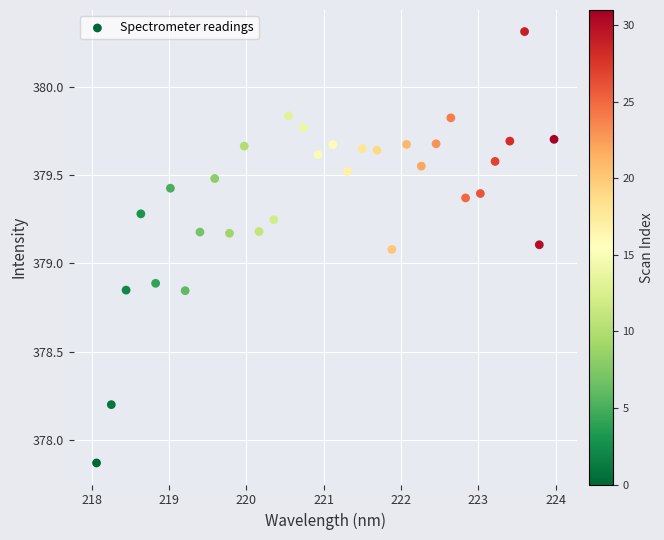

What is the range of X values (max minus min)?

5.9